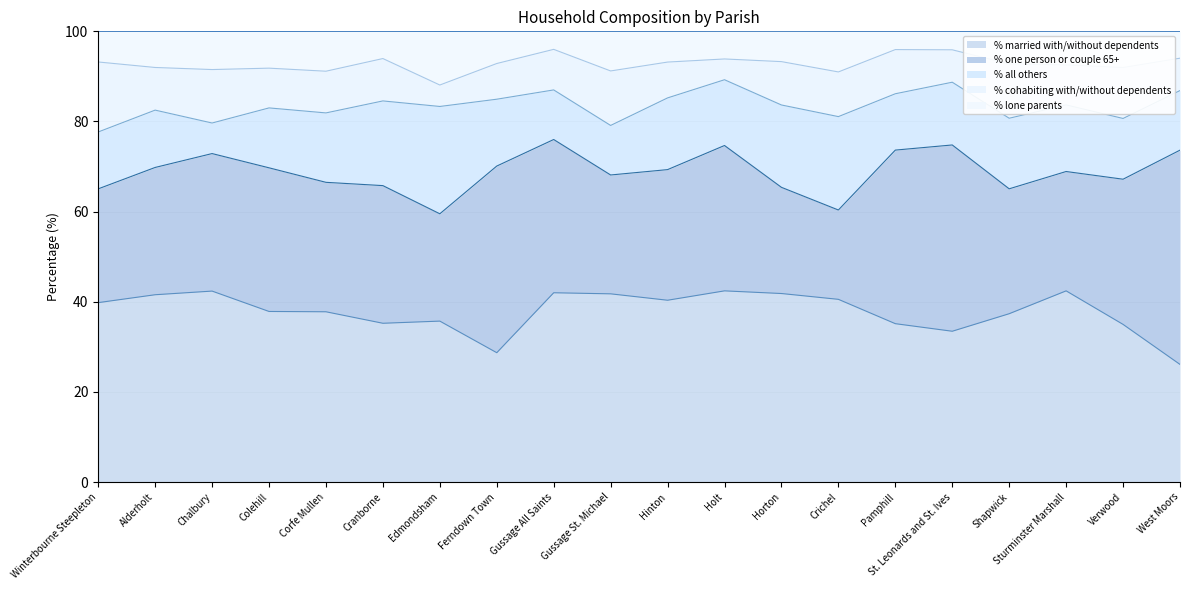

How many values in the % one person or couple 65+ series exceed 30?

10